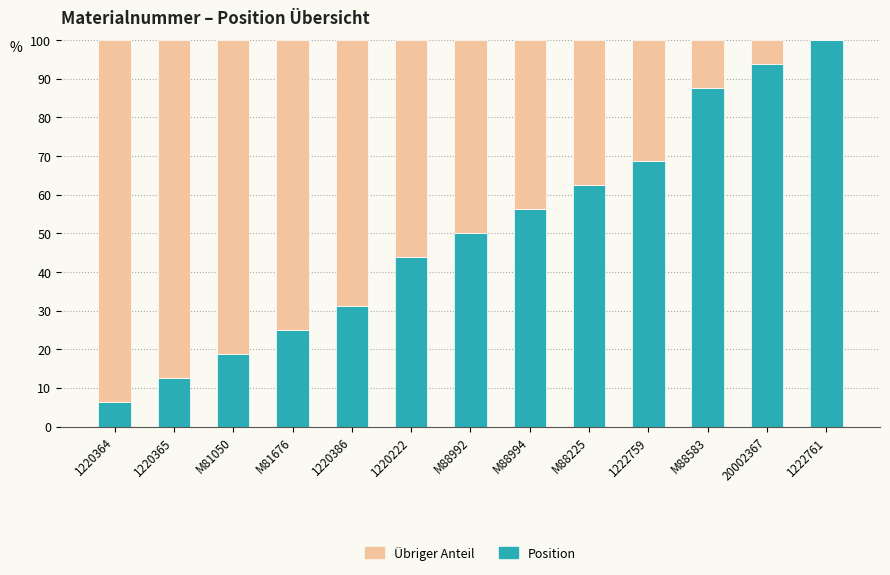

What is the average value of the Position series?

50.5